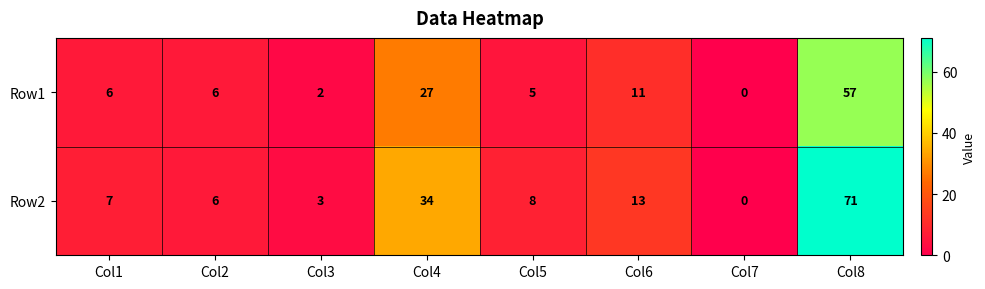

List the series in order of their peak value, lowest first.

Row1, Row2